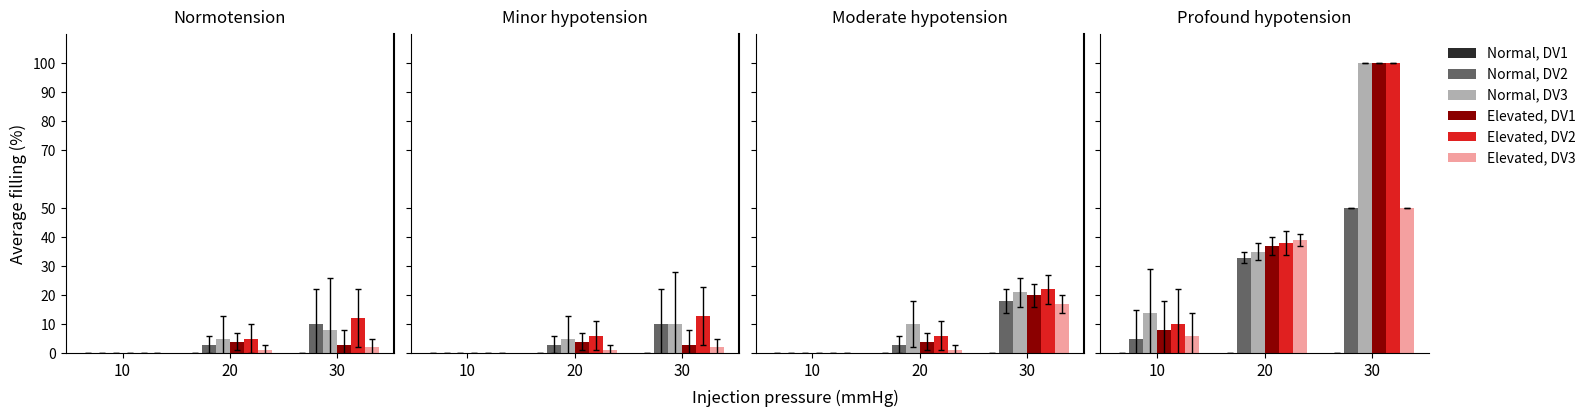

What is the value of the Elevated, DV2 bar at the 3rd from the left?

100